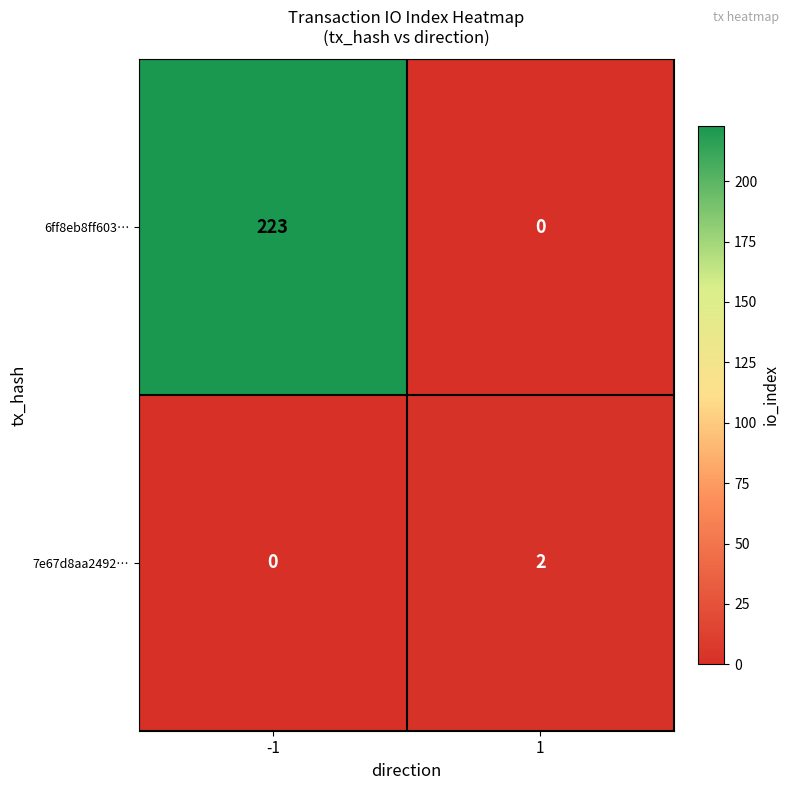

Reading left to right, list all the values displayed in this chart.

6ff8eb8ff603…: -1=223	1=0
7e67d8aa2492…: -1=0	1=2